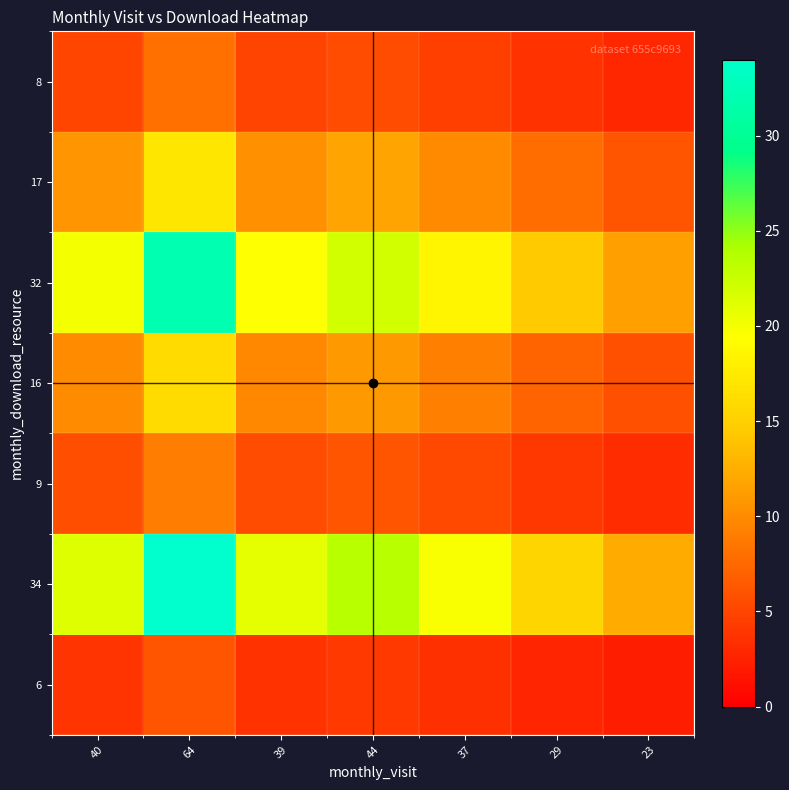

What is the difference between the highest and lowest values at 44?

19.2